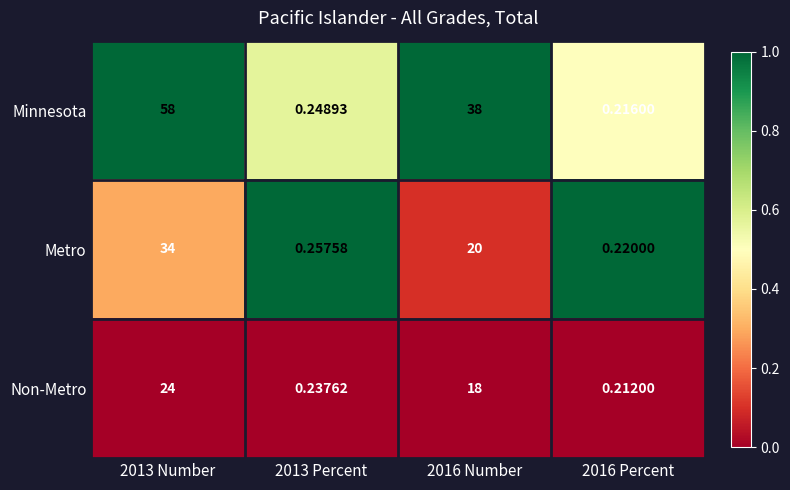

List the series in order of their peak value, lowest first.

Non-Metro, Metro, Minnesota